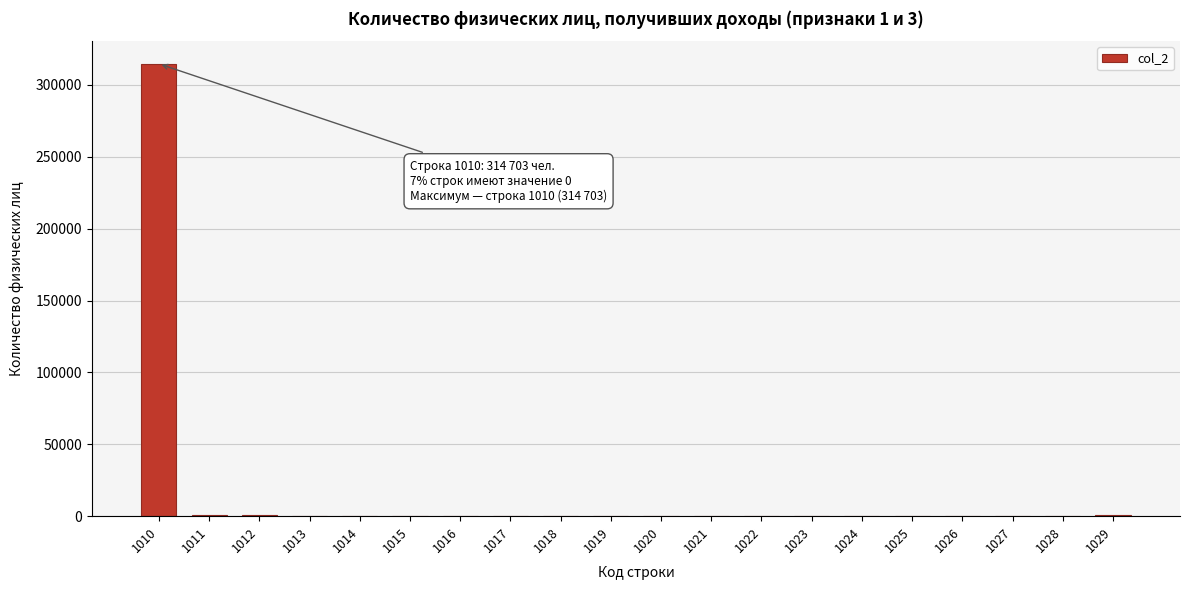

What is the maximum value shown in the chart?

314703